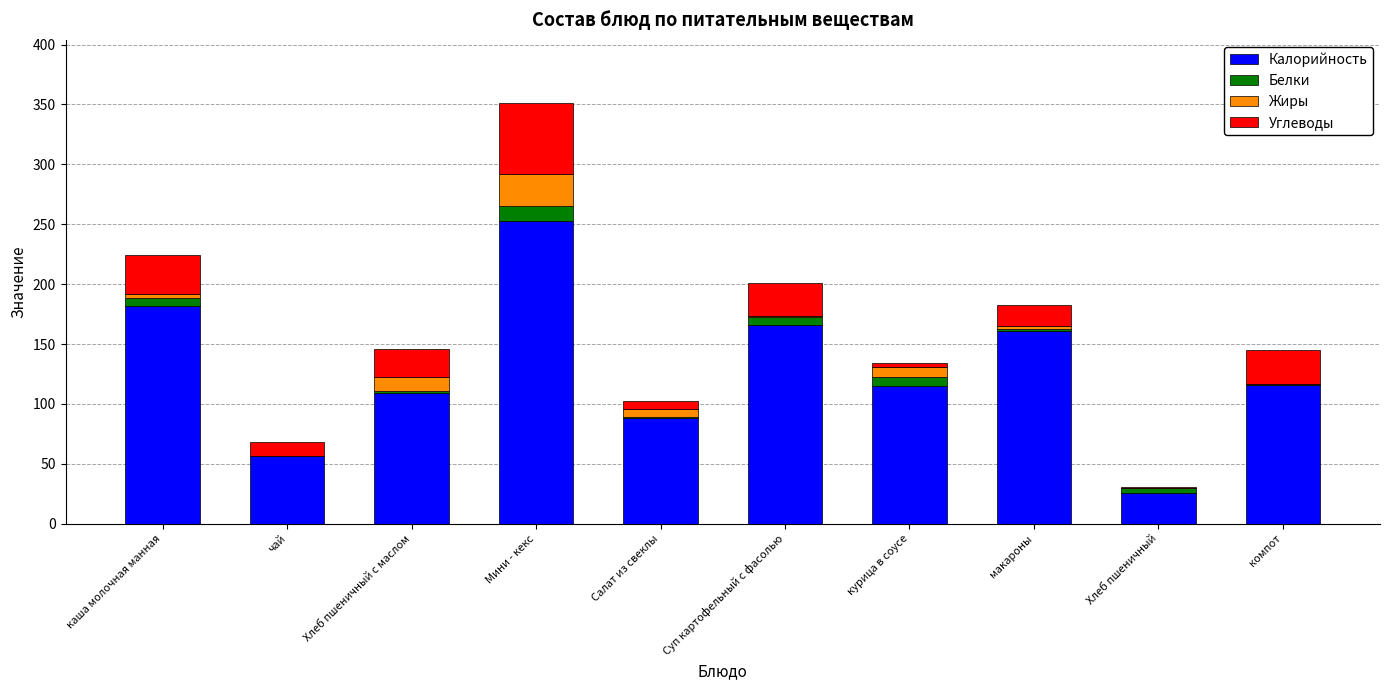

How many data points does each series have?

10